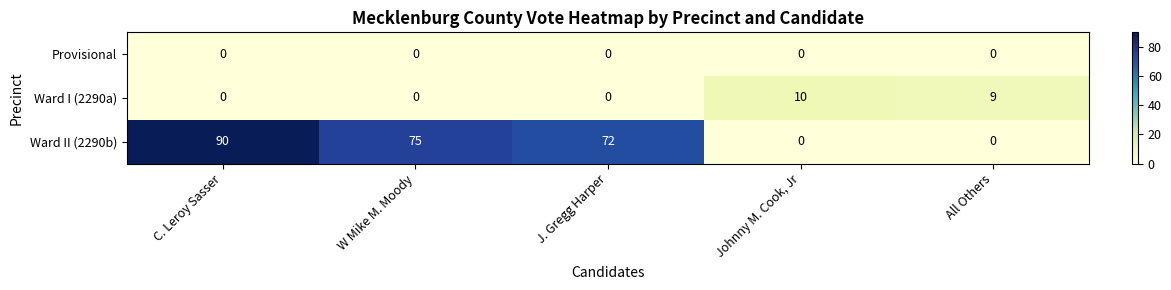

What is the spread (max minus min) of values at W Mike M. Moody?

75